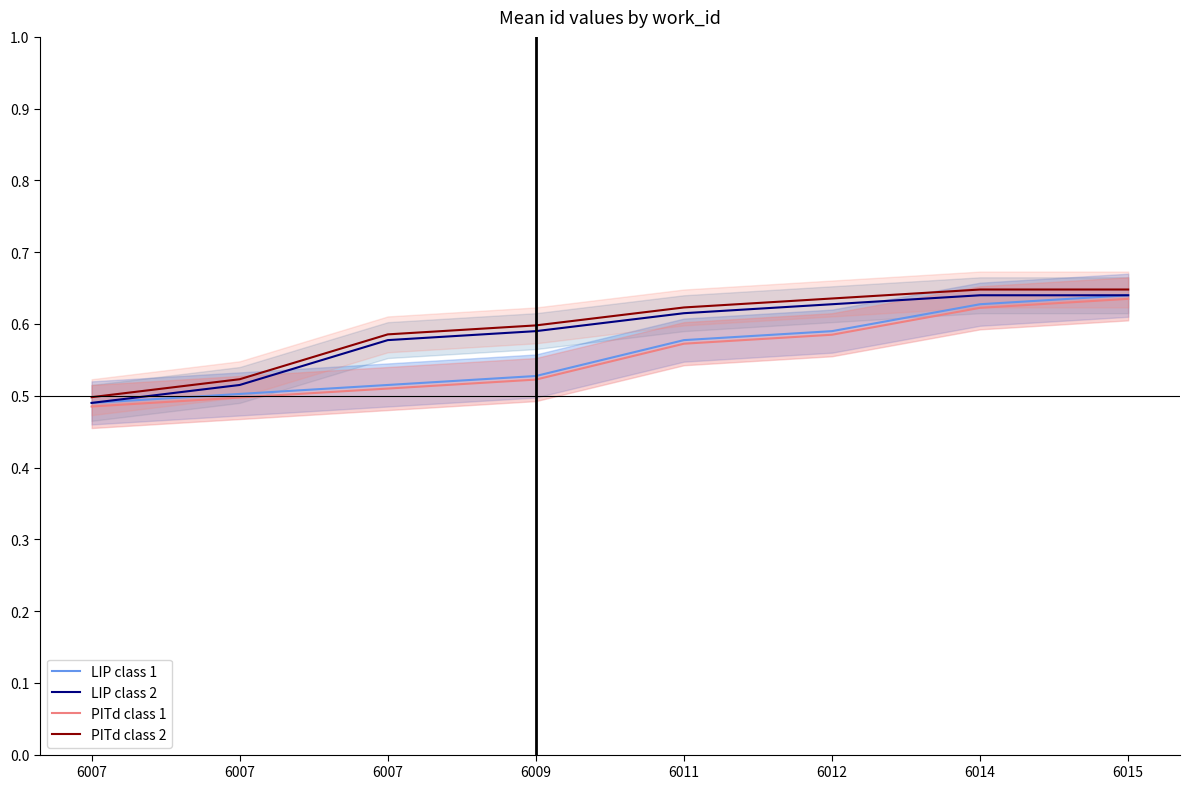

True or false: PITd class 2 has more than 1 interior local peaks.

False